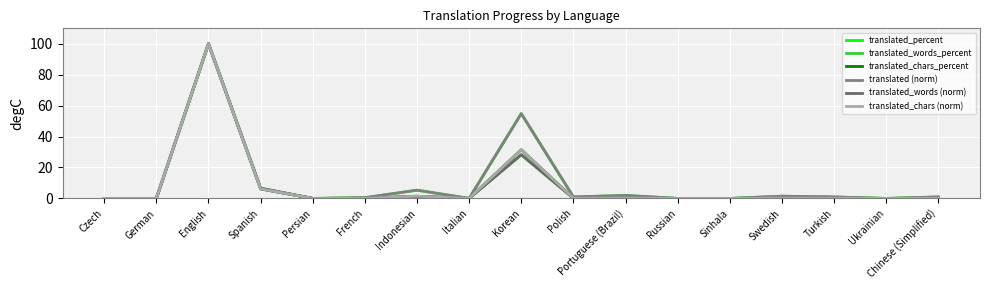

At which label is translated (norm) closest to 50?

Korean